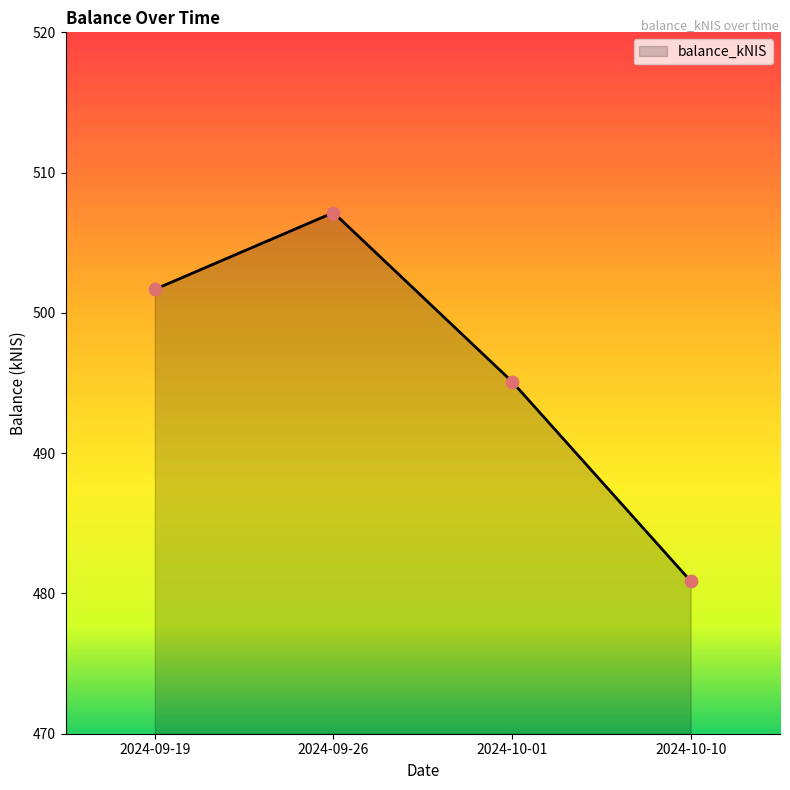

What is the ratio of the value at 2024-09-19 to the value at 2024-10-01?

1.0